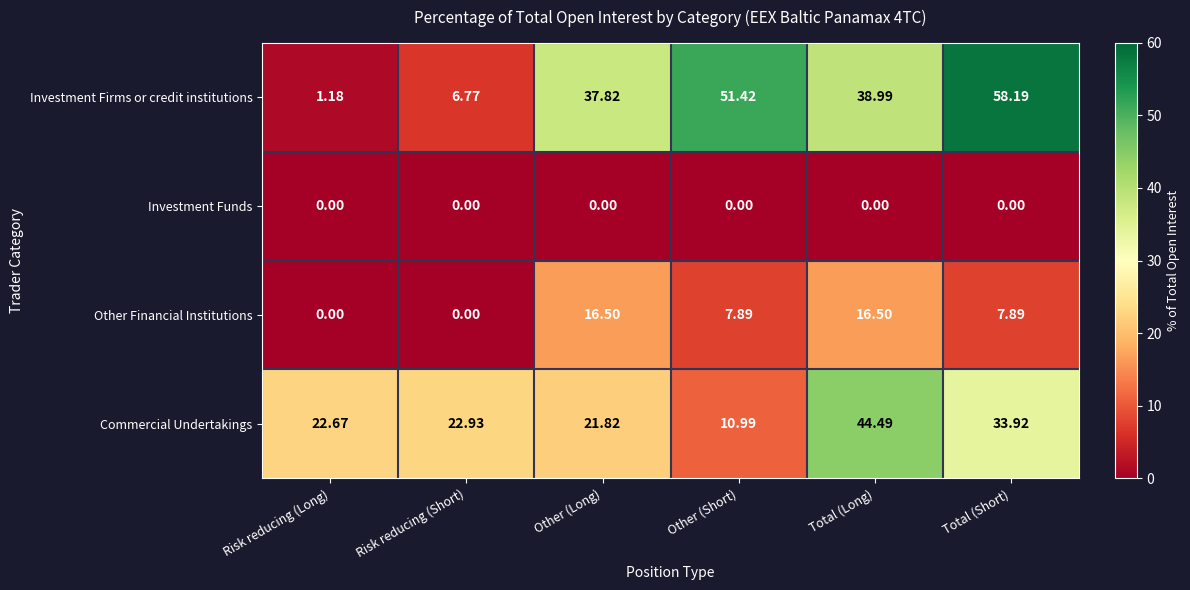

Which series has the largest total across all categories?

Investment Firms or credit institutions